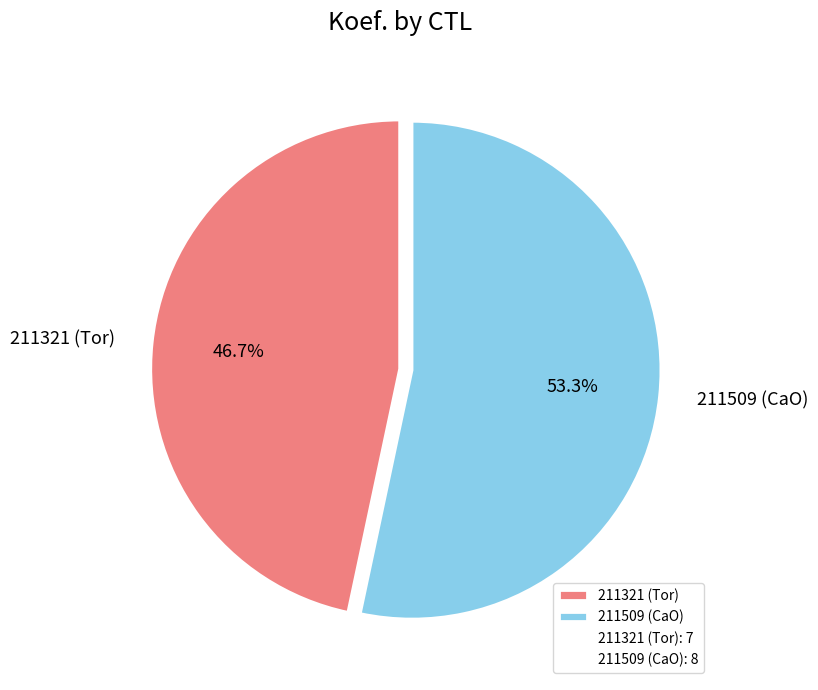

Count the number of slices in the pie.

2